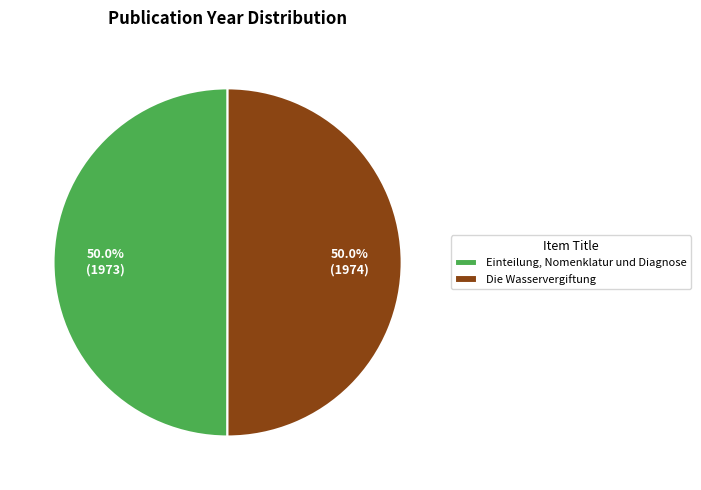

Count the number of slices in the pie.

2